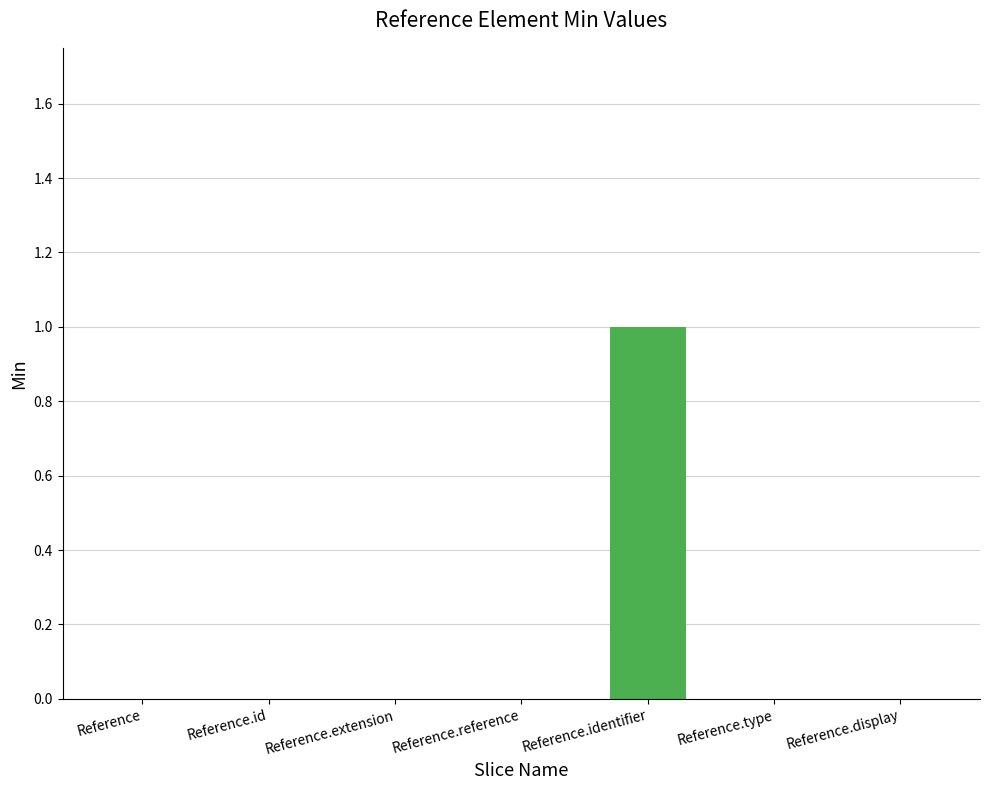

The value at Reference.reference is -1. True or false?

False